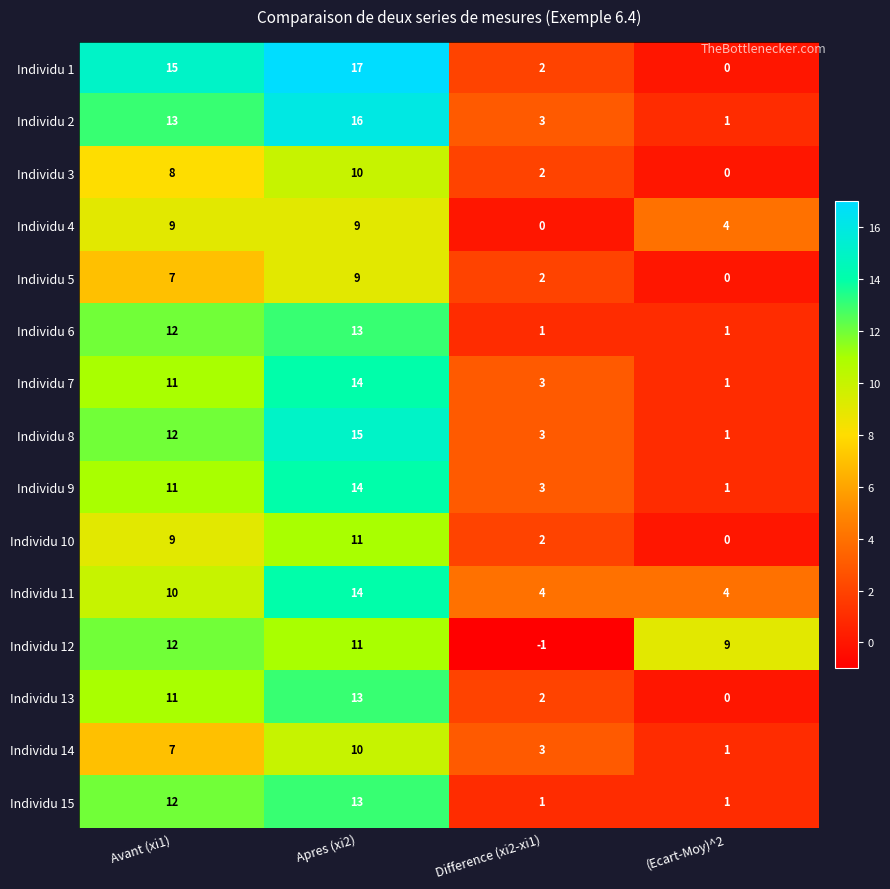

At which label is Individu 13 closest to 6?

Difference (xi2-xi1)